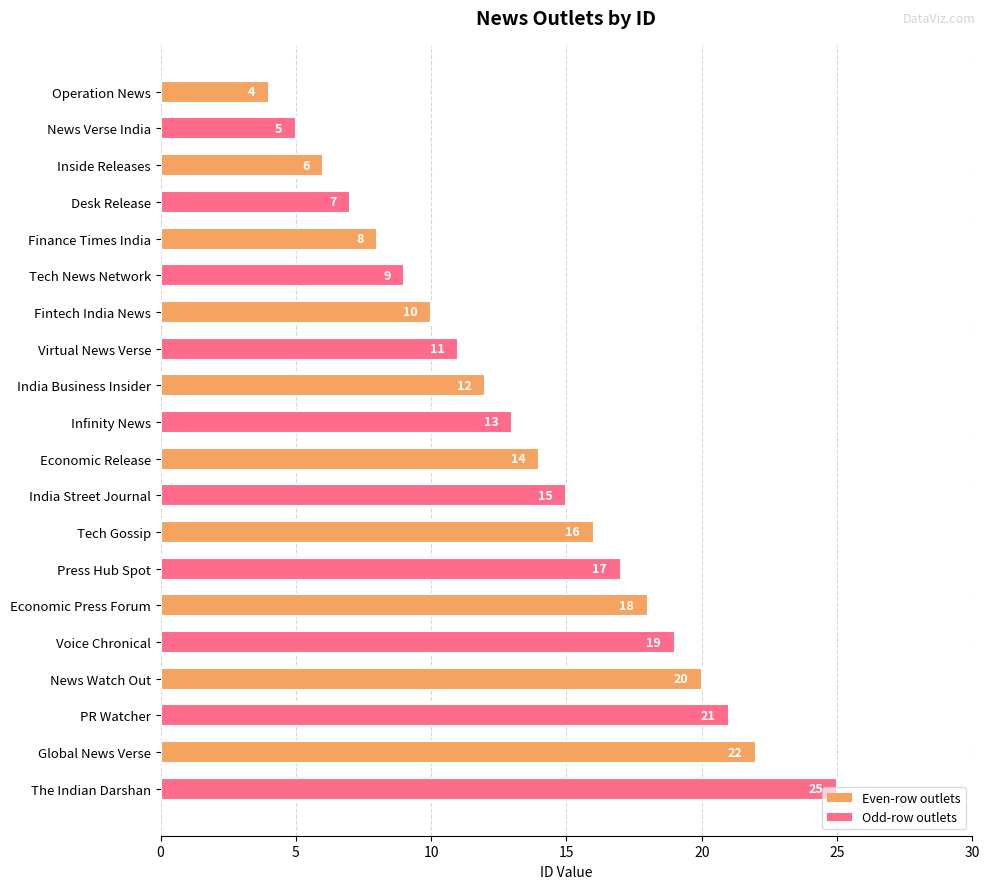

Which category has the highest value across all series?

The Indian Darshan